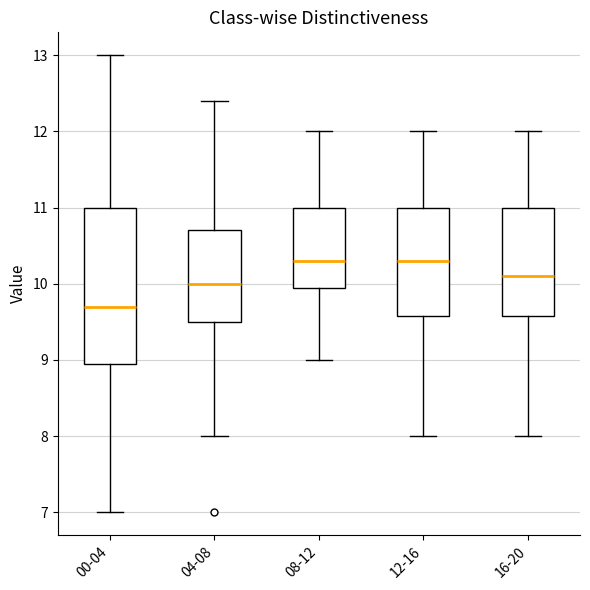

Which box is the tallest, from its lower edge to its upper edge?

00-04